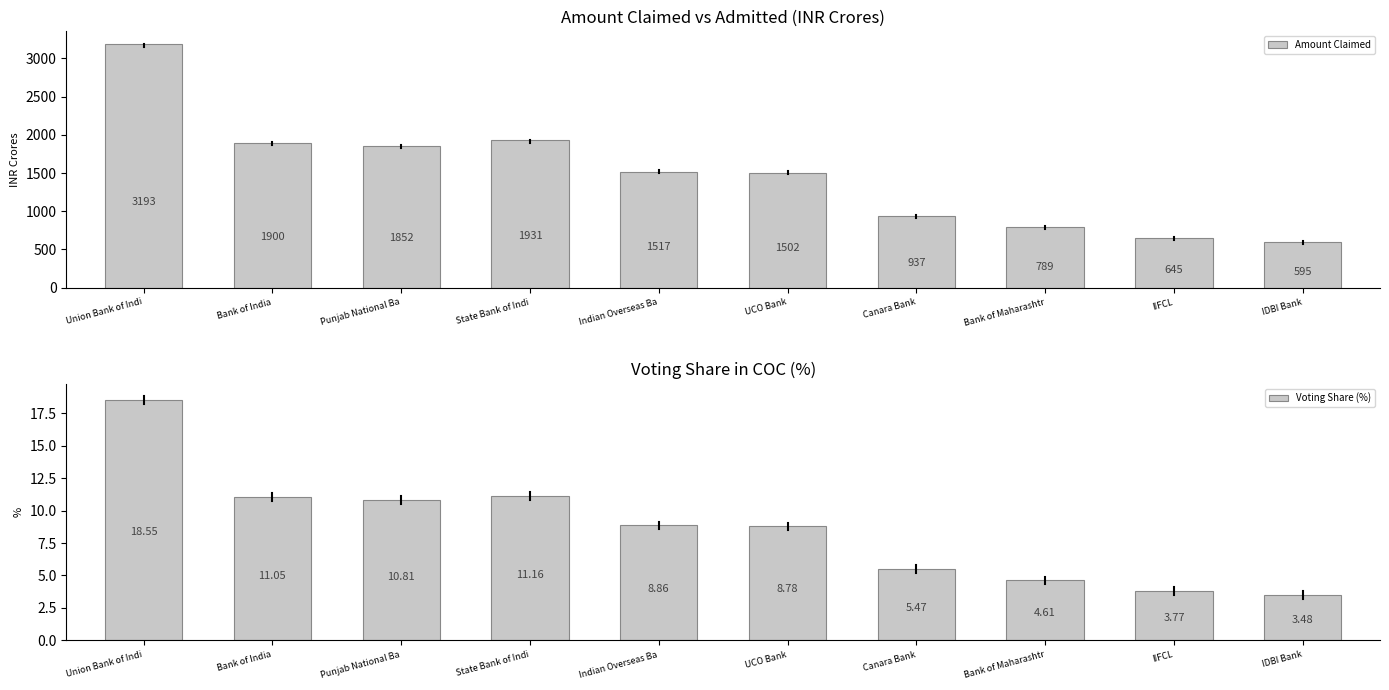

What is the total value across all series at Punjab National Ba?

1862.3